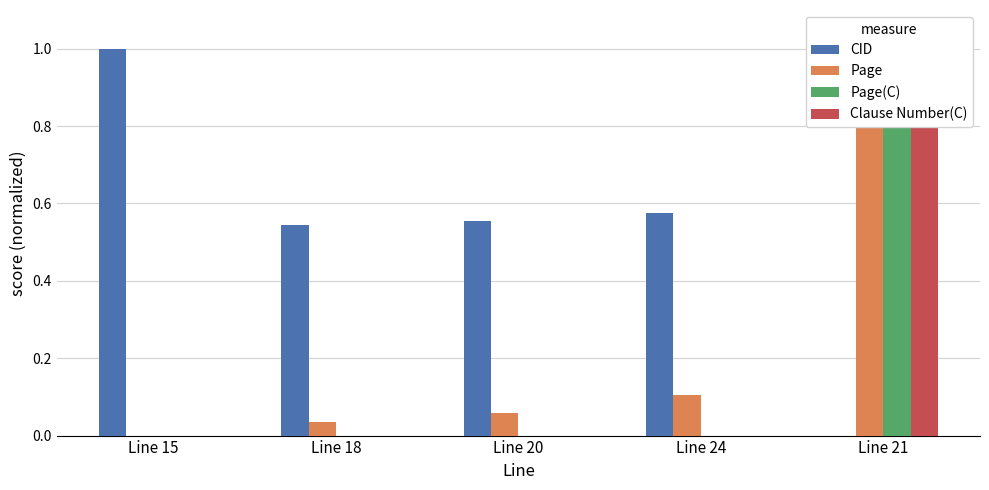

Reading left to right, what are all the values shown in this chart?

CID: Line 15=1.0	Line 18=0.5	Line 20=0.6	Line 24=0.6	Line 21=0.0
Page: Line 15=0.0	Line 18=0.0	Line 20=0.1	Line 24=0.1	Line 21=1.0
Page(C): Line 15=0.0	Line 18=0.0	Line 20=0.0	Line 24=0.0	Line 21=1.0
Clause Number(C): Line 15=0.0	Line 18=0.0	Line 20=0.0	Line 24=0.0	Line 21=1.0